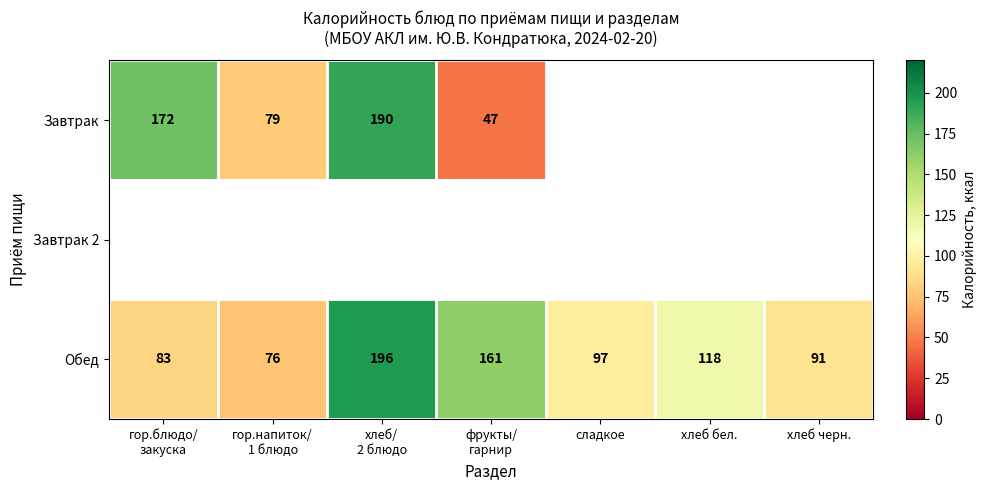

What is the sum of all Обед values?

822